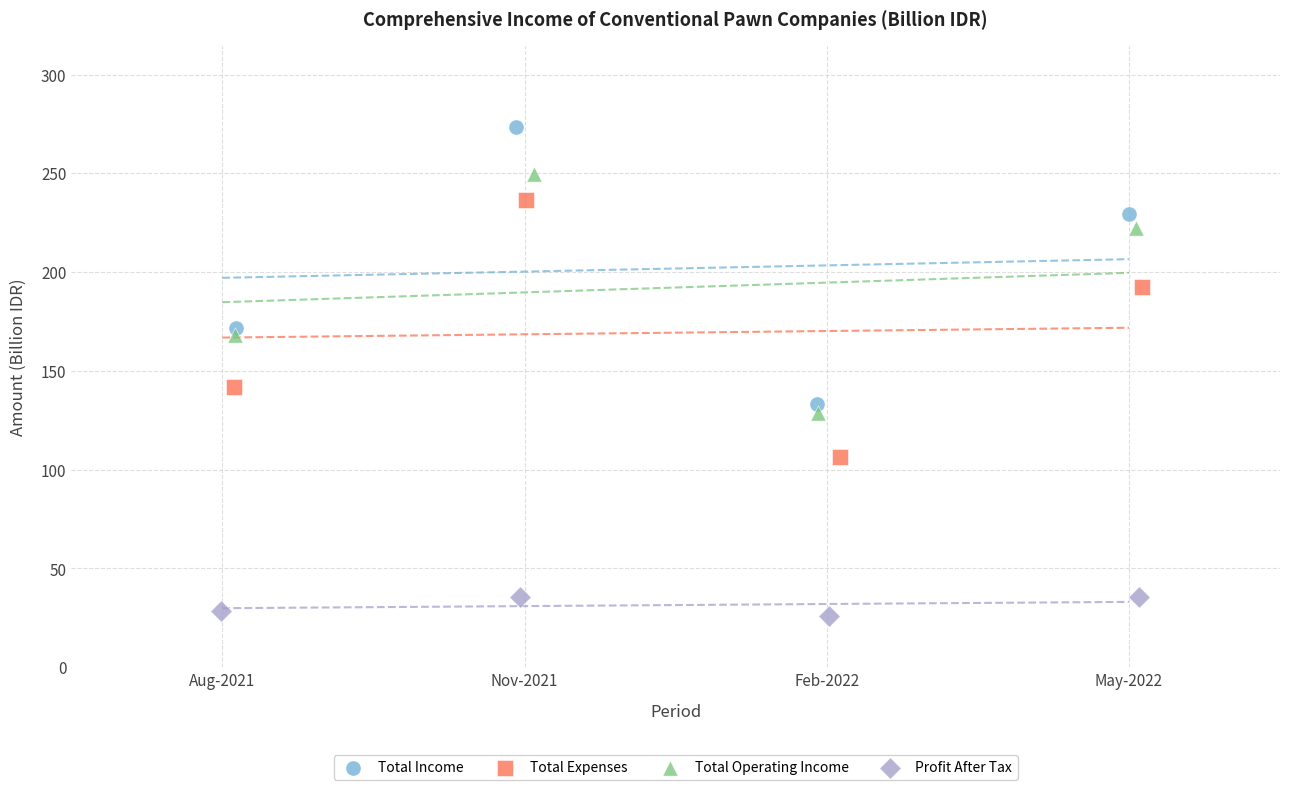

What are all the series names shown in the legend?

Total Income, Total Expenses, Total Operating Income, Profit After Tax